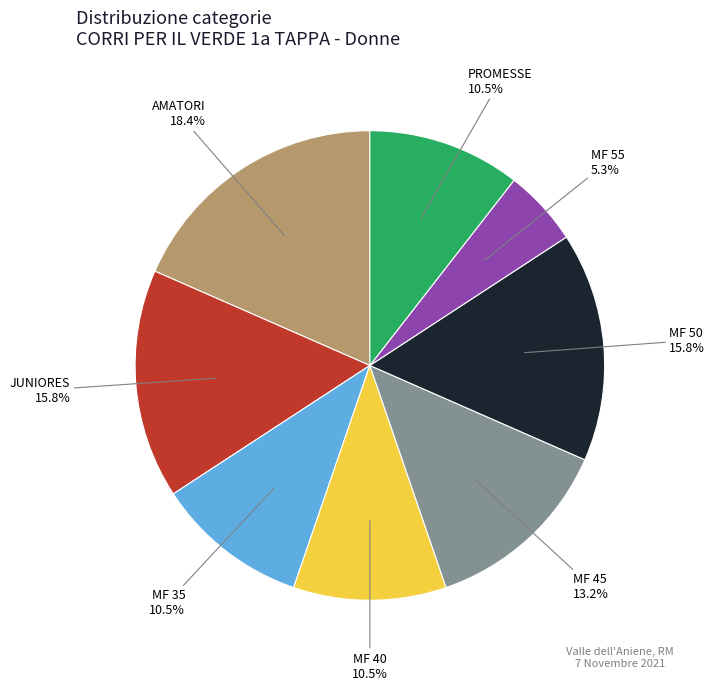

Between MF 55 and MF 40, which is larger?

MF 40